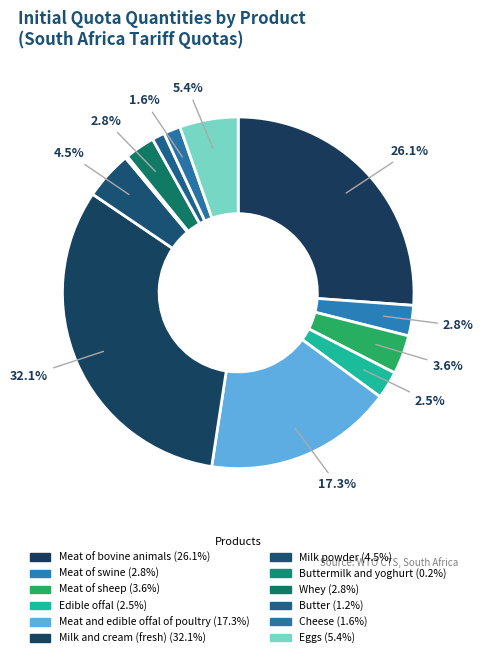

Does any single category account for the majority?

No